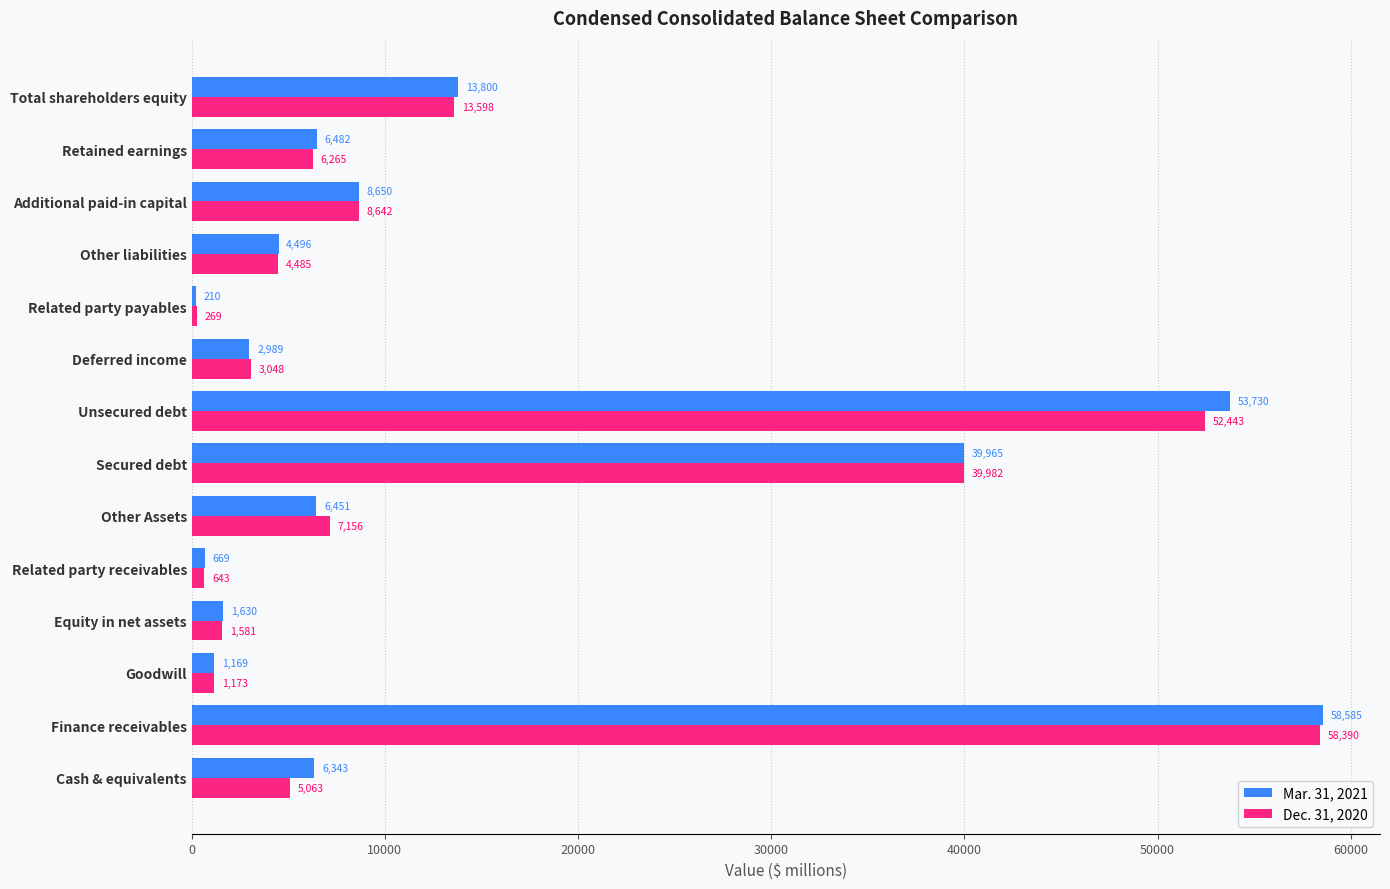

The value of Dec. 31, 2020 at Related party payables is 269. True or false?

True